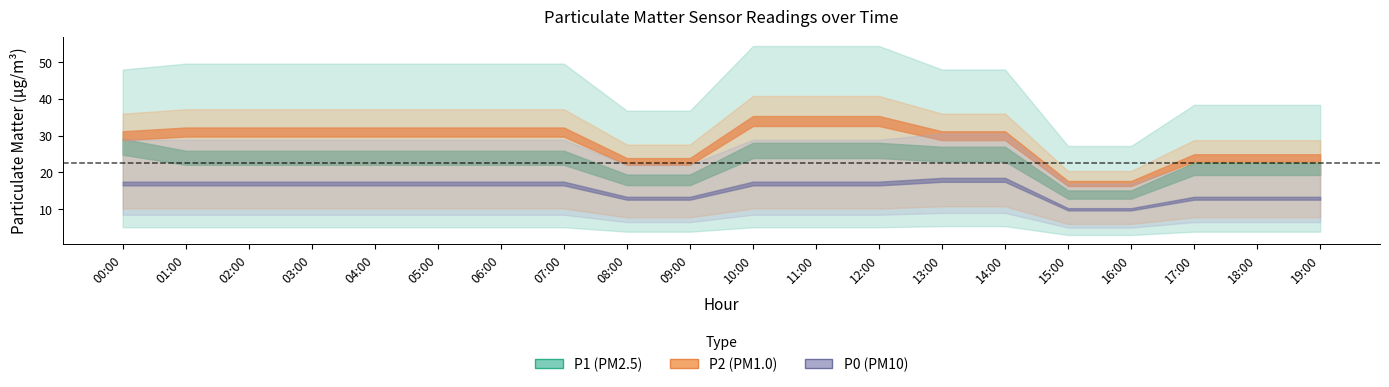

What is the total value across all series at 14:00?

73